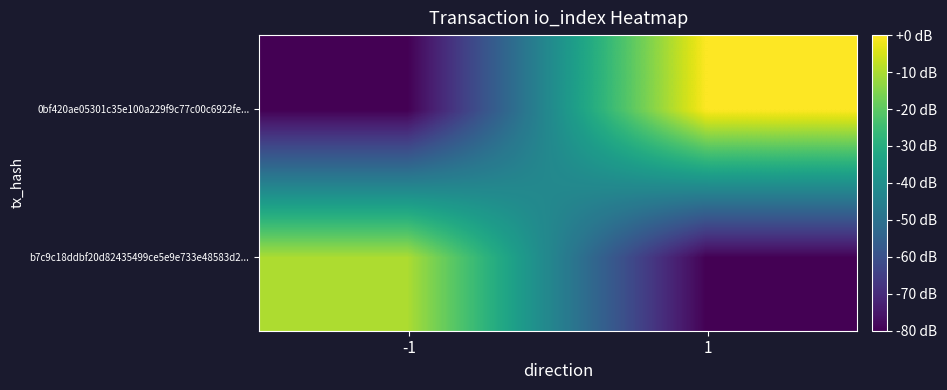

Reading right to left, transcribe all the data shown in this chart.

b7c9c18ddbf20d82435499ce5e9e733e48583d2...: 1=-80.0	-1=-9.9
0bf420ae05301c35e100a229f9c77c00c6922fe...: 1=0.0	-1=-80.0